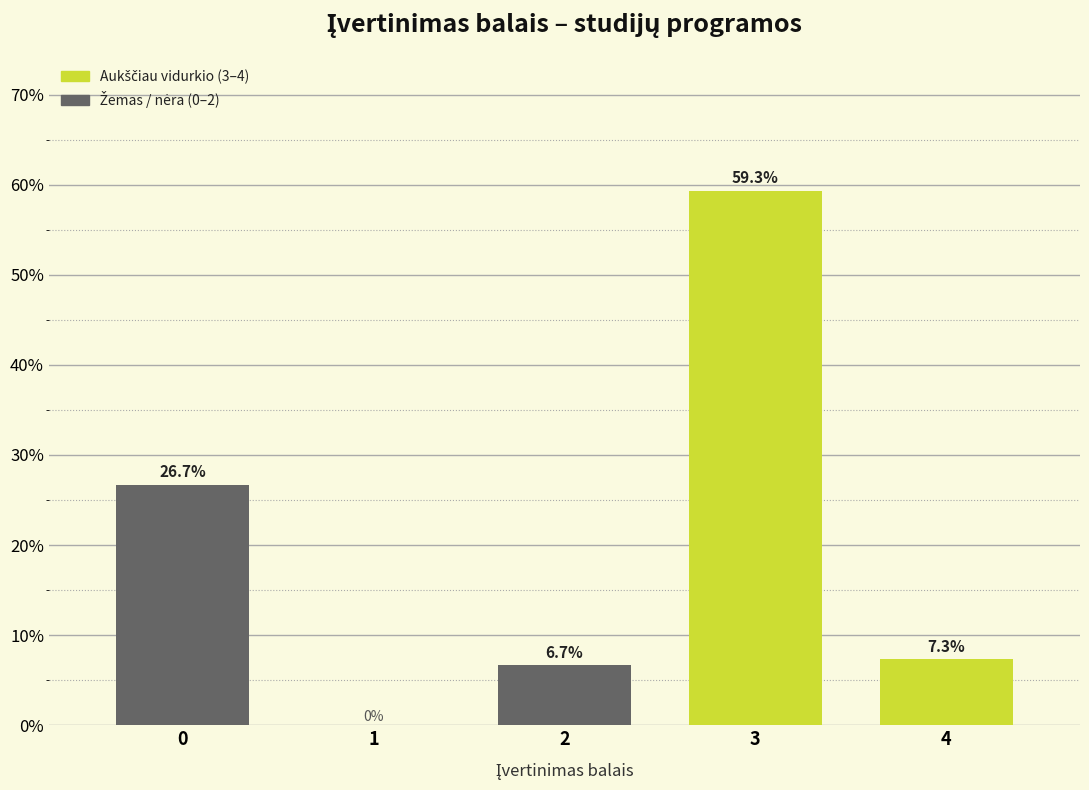

Reading right to left, transcribe all the data shown in this chart.

4=7.3	3=59.3	2=6.7	1=0.0	0=26.7